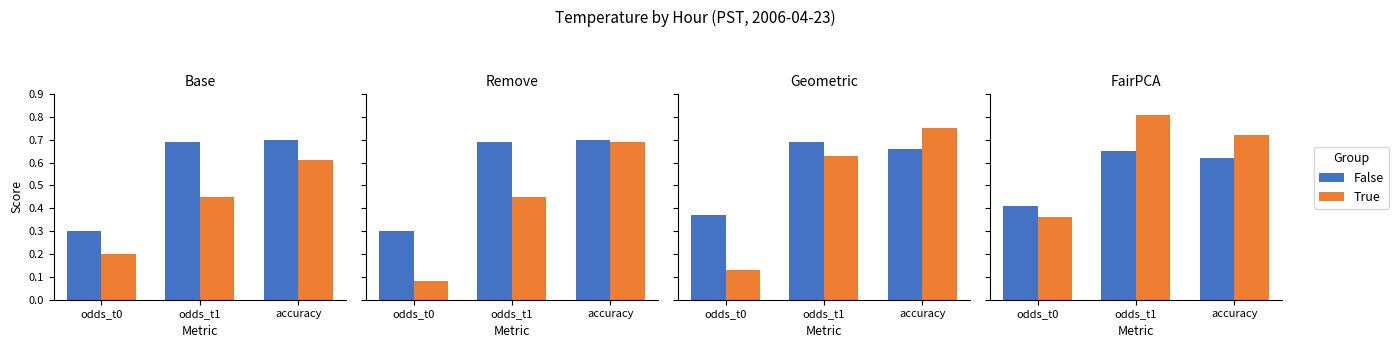

Does the chart contain any negative values?

No